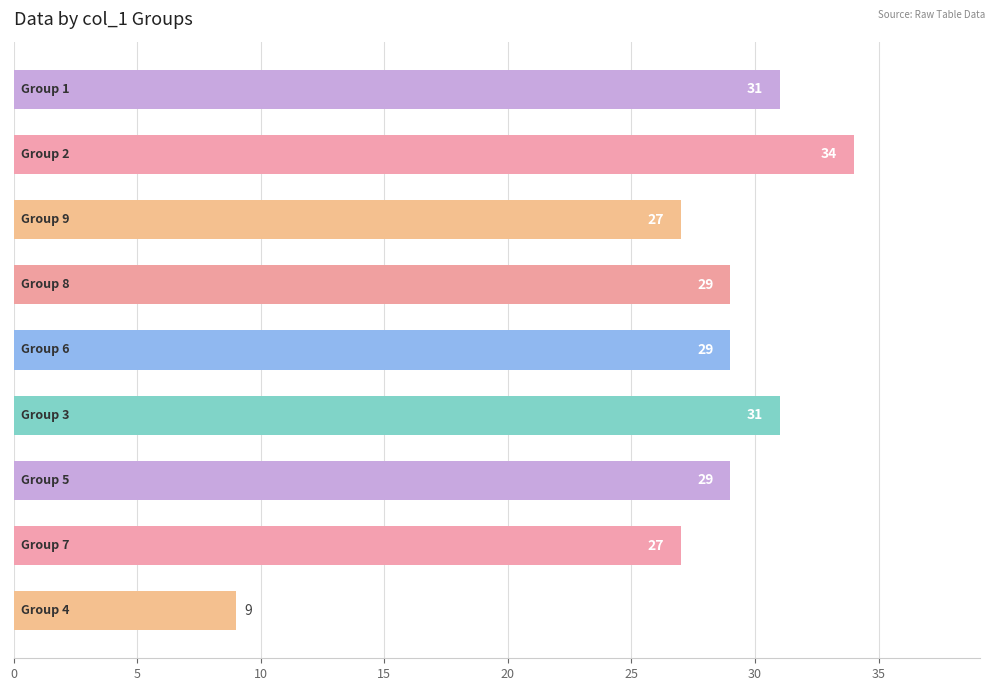

What is the minimum value shown in the chart?

9